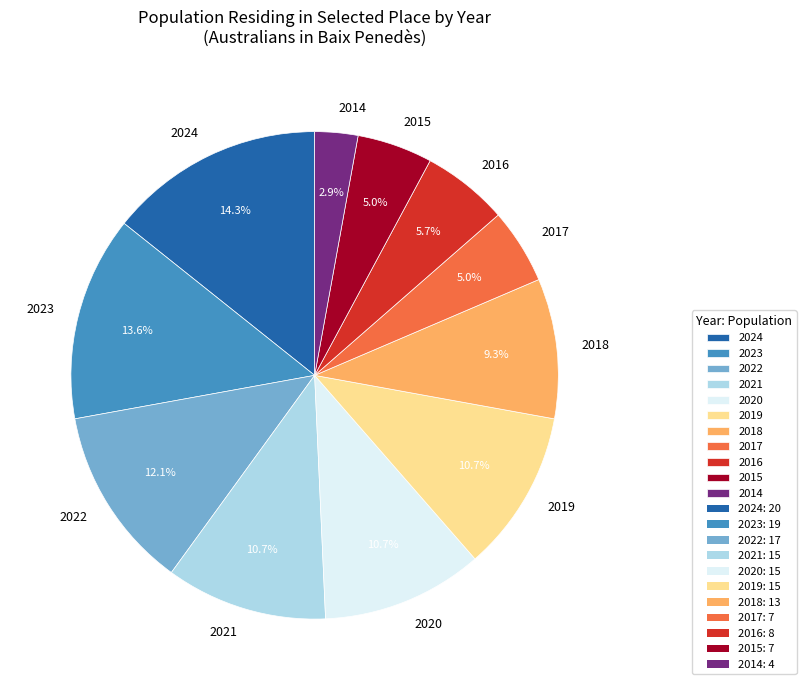

Do 2023 and 2020 together represent more than half of the pie?

No